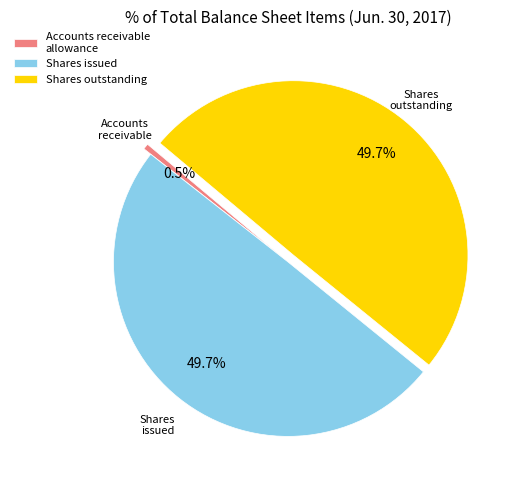

What portion of the pie excludes Shares issued?

50.3%